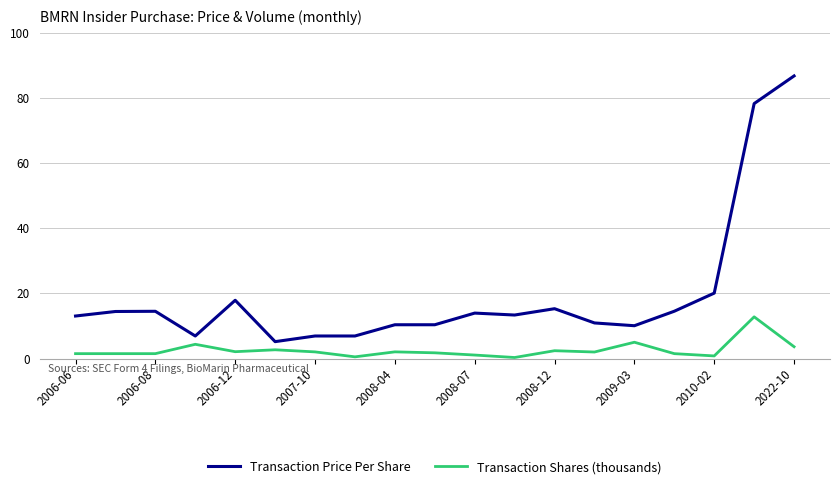

Rank the series by their maximum value, from highest to lowest.

Transaction Price Per Share, Transaction Shares (thousands)